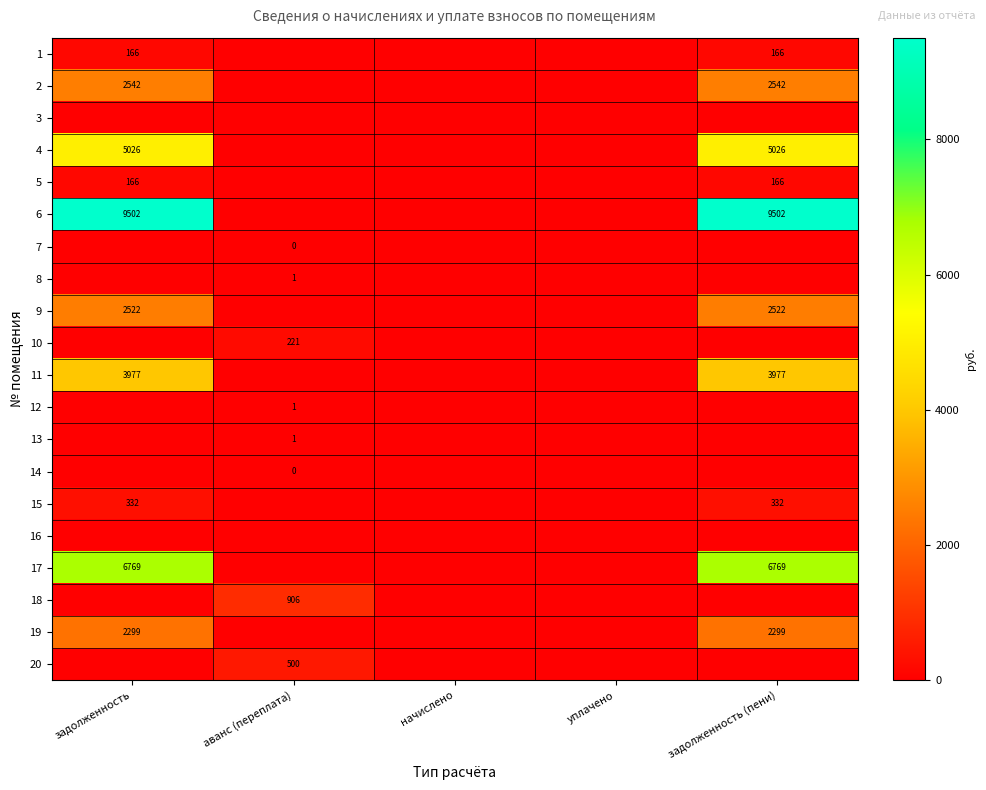

True or false: 11 has a value of 5573 at задолженность (пени).

False